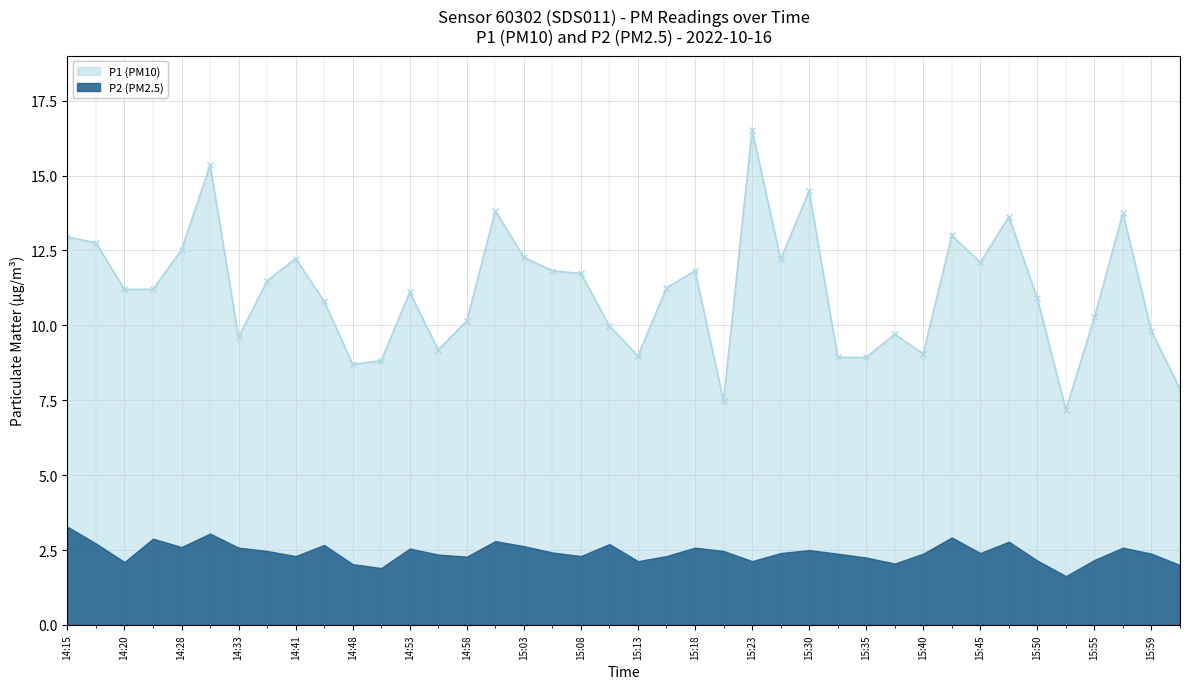

What is the change in value from 15:08 to 15:55?

-1.5